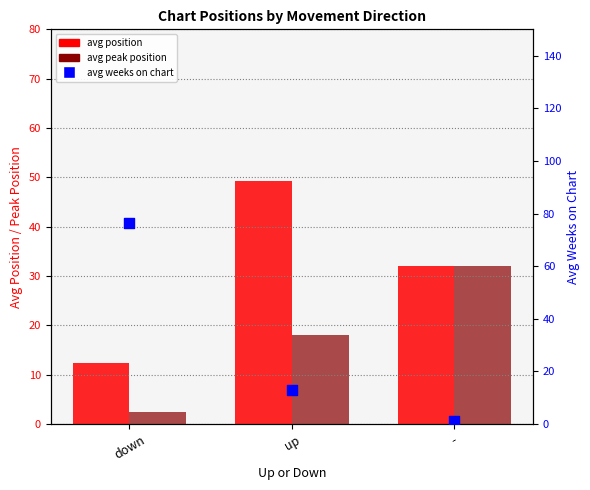

Is the value of avg peak position at - greater than the value of avg weeks on chart at up?

Yes